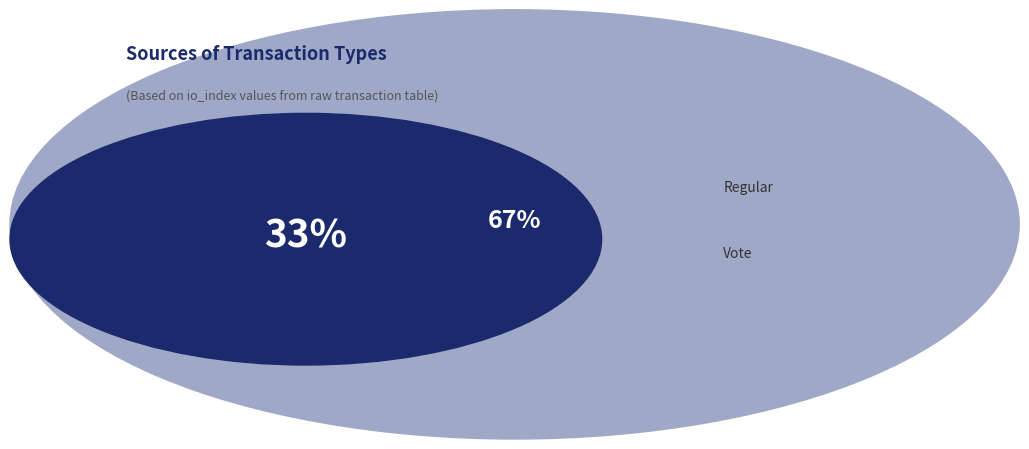

Is there a majority slice in this chart?

Yes